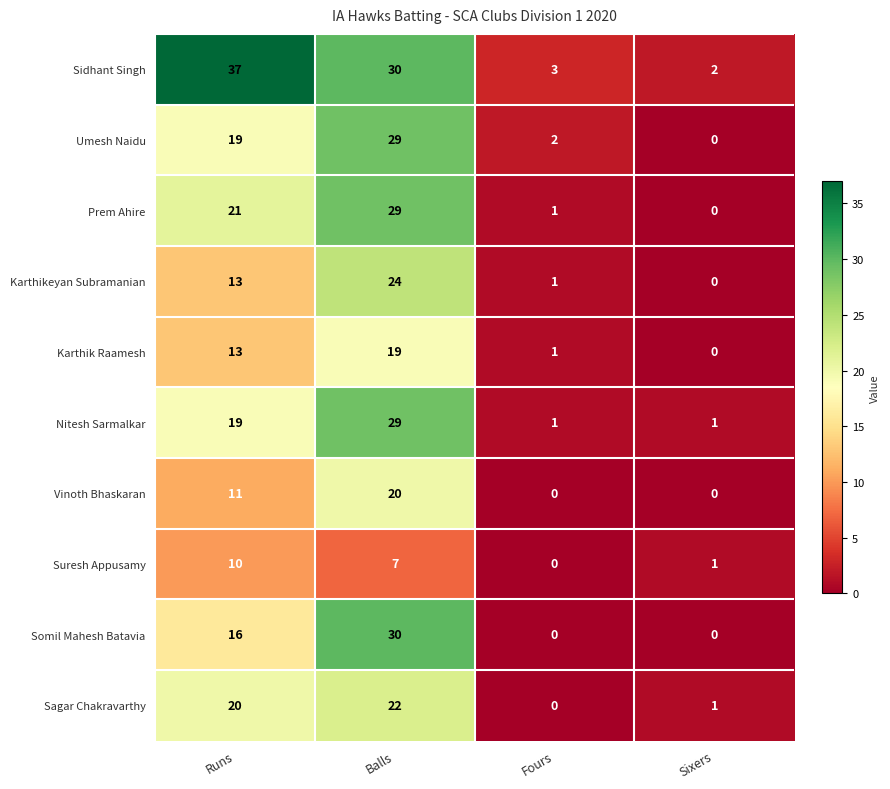

Which series changed the most between Fours and Sixers?

Umesh Naidu